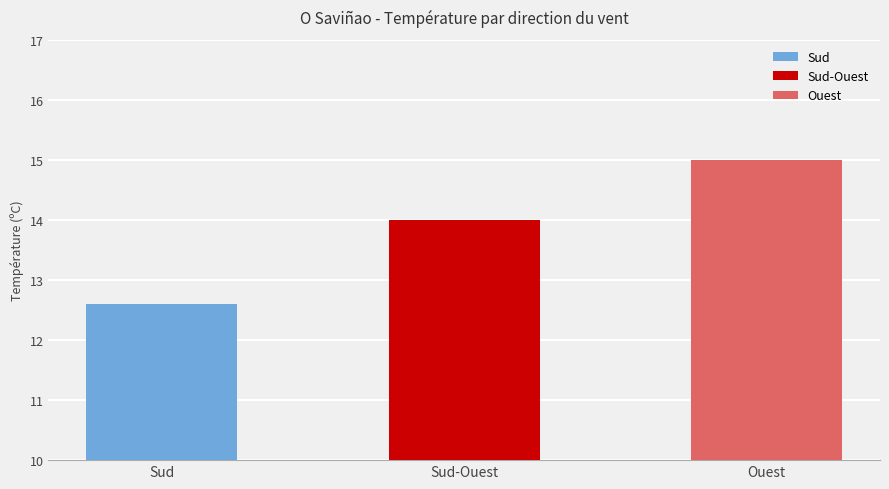

Does the chart contain stacked bars?

No